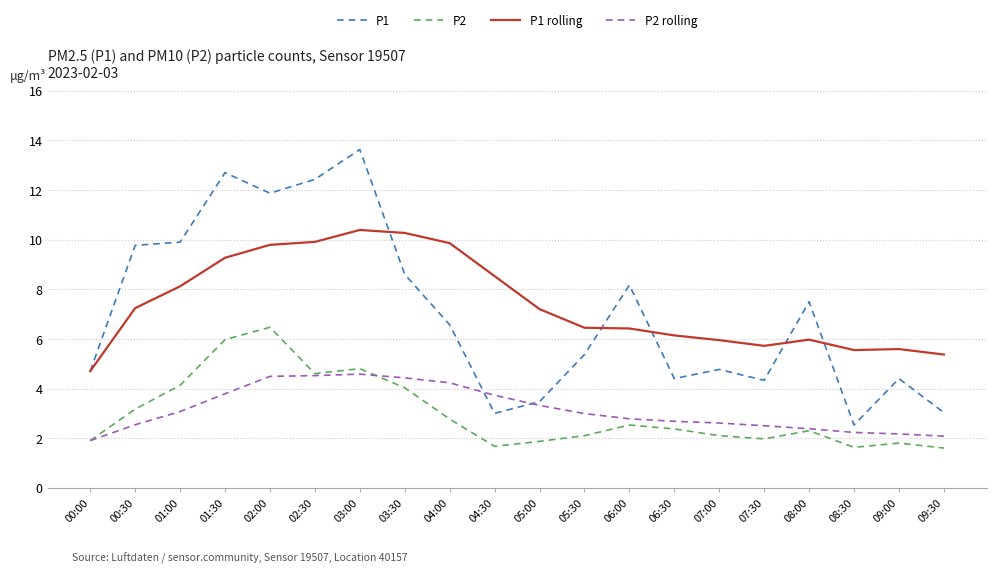

What position from the right is 08:30?

3